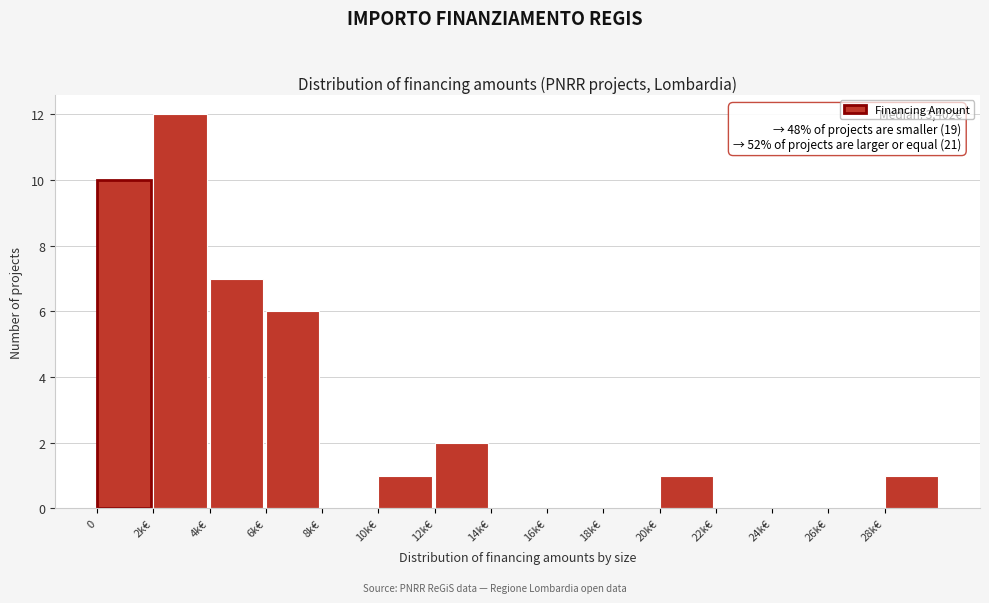

Reading left to right, transcribe all the data shown in this chart.

0=10	2k€=12	4k€=7	6k€=6	8k€=0	10k€=1	12k€=2	14k€=0	16k€=0	18k€=0	20k€=1	22k€=0	24k€=0	26k€=0	28k€=1